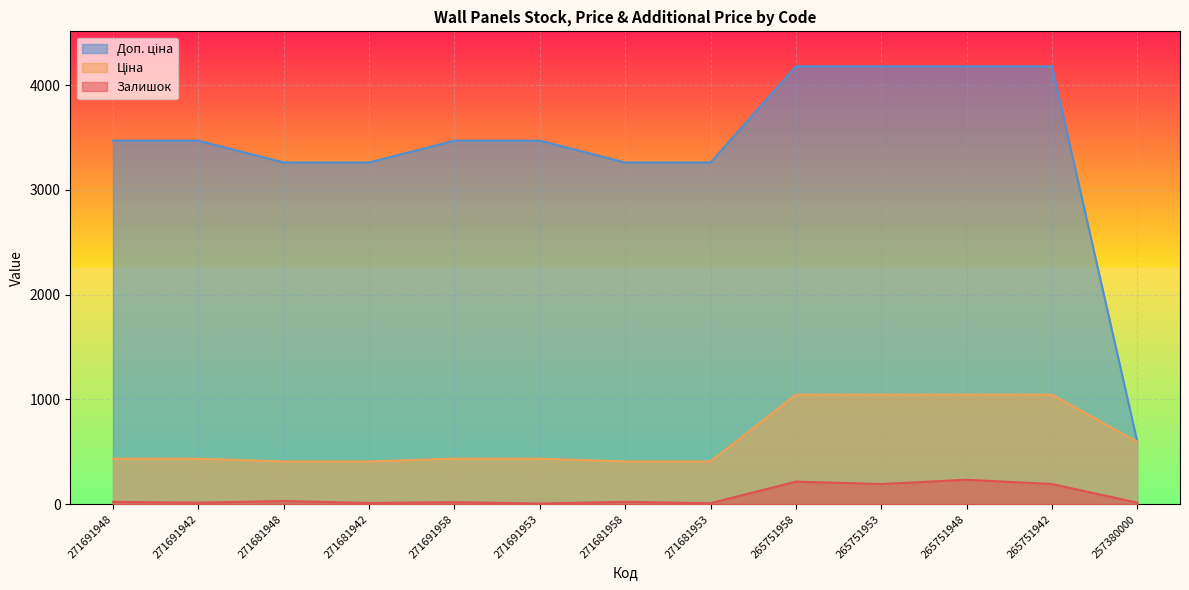

Is it true that Залишок equals 22.0 at 271691948?

True